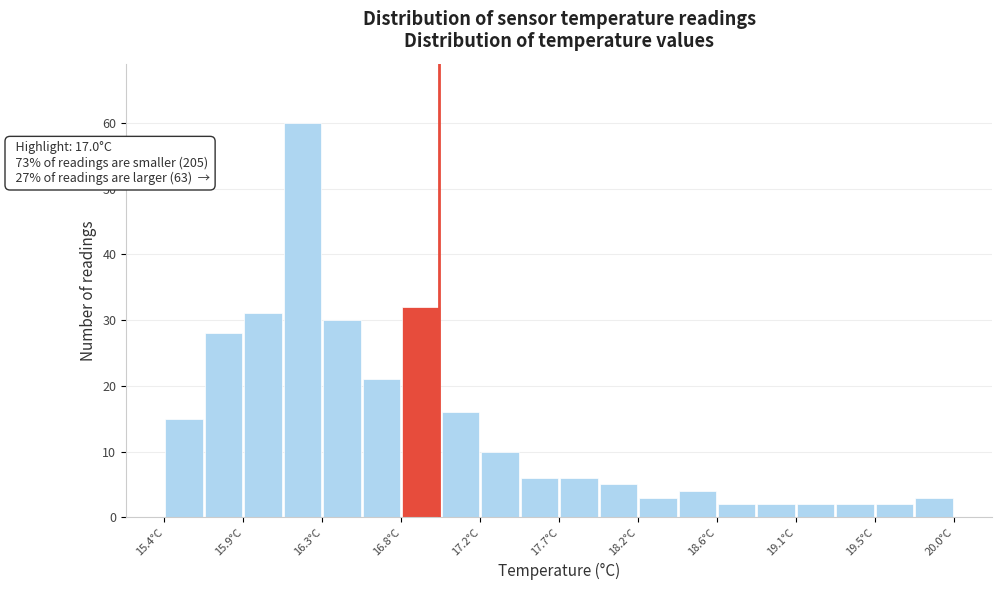

Over which range of the x-axis is the bar tallest?

16.09 to 16.32